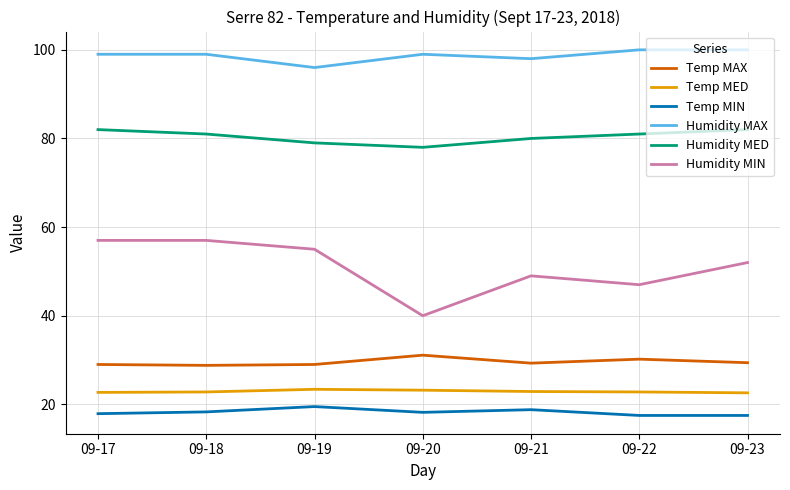

Does the chart have visible grid lines?

Yes